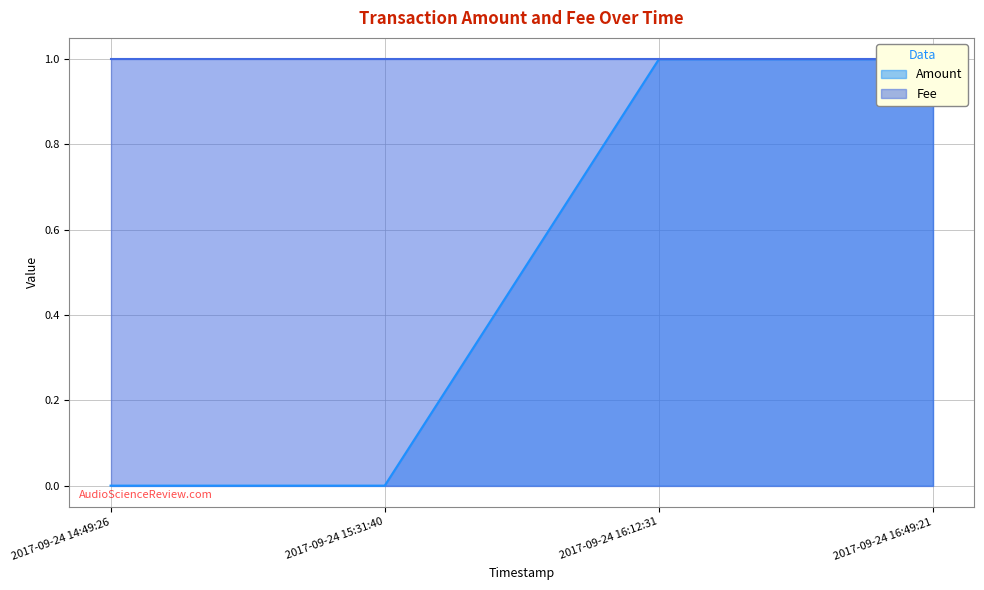

True or false: the data shows 1 at 2017-09-24 16:49:21.

True